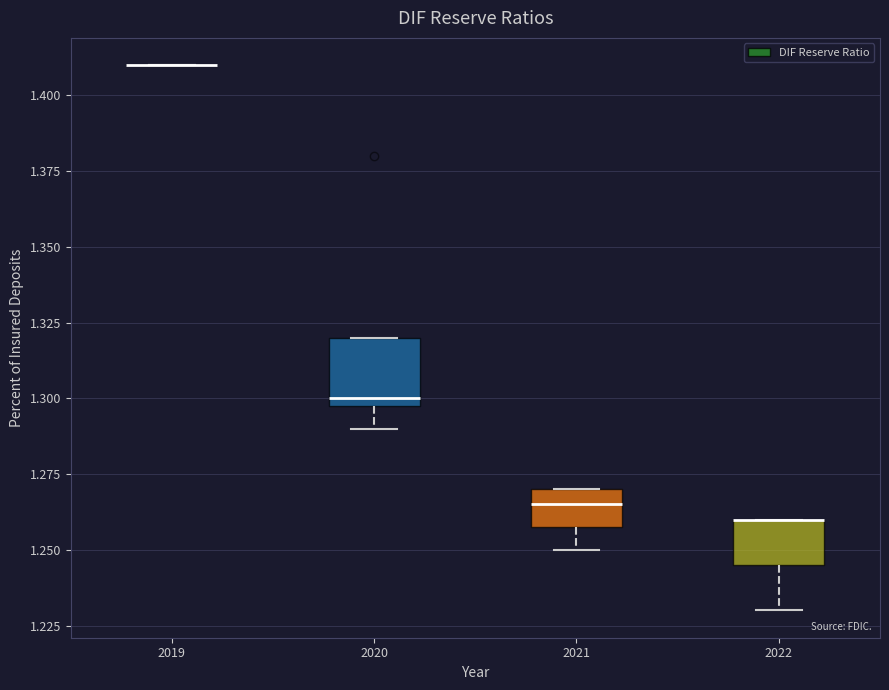

Where does the lower whisker of the box at x = 2020 end on the y-axis? The values are not printed on the chart, so give them approximately, as read against the axis.

1.290